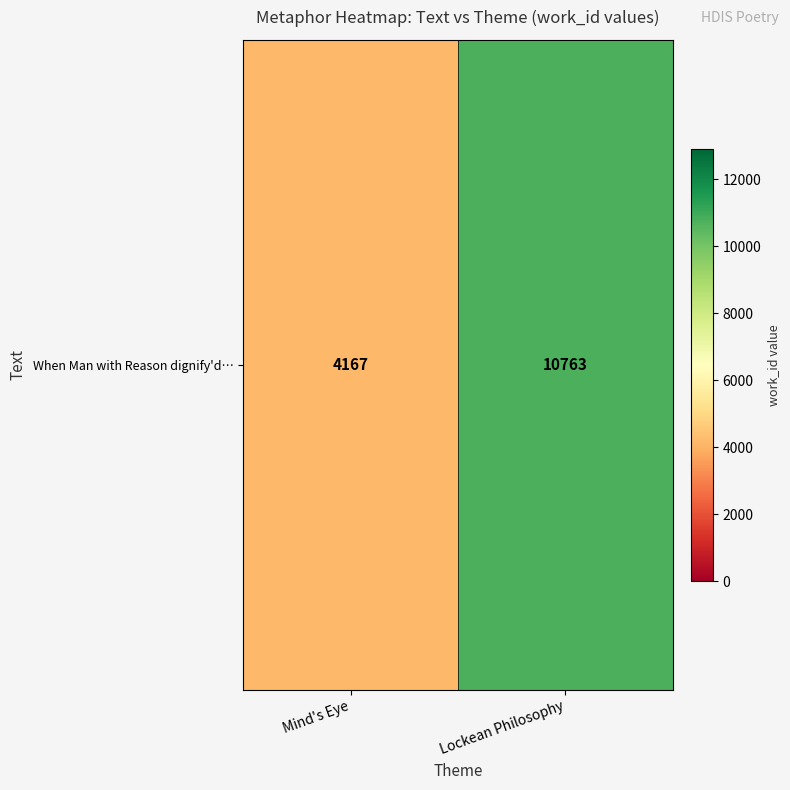

Which has a higher value, Lockean Philosophy or Mind's Eye?

Lockean Philosophy